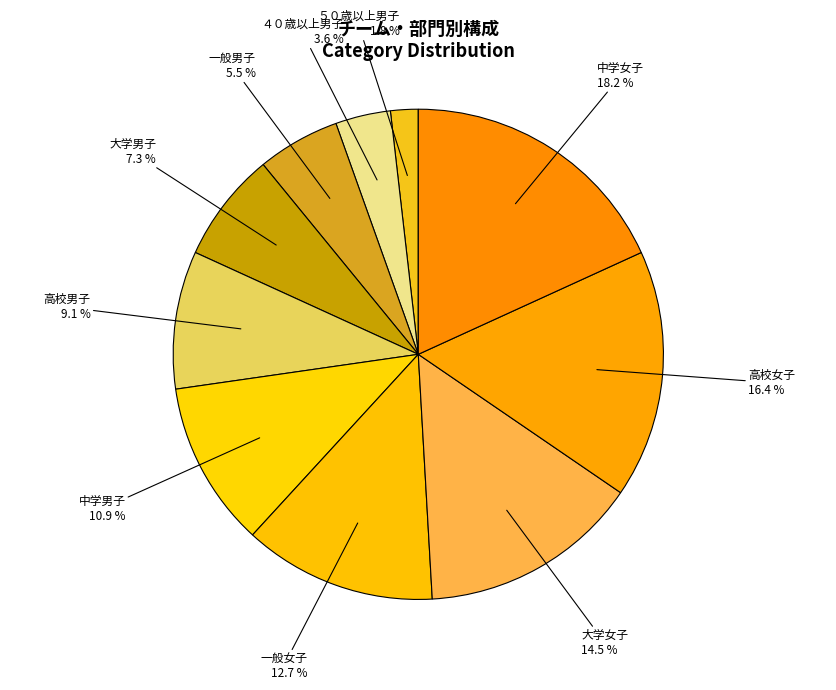

Is there a majority slice in this chart?

No